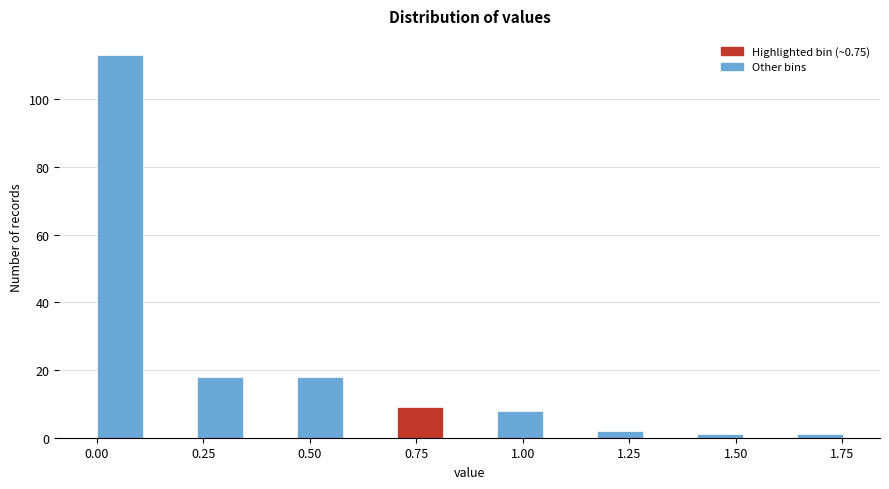

Around what value on the x-axis is the tallest bar? Give the approximate position of its centre, as read against the axis.

0.05